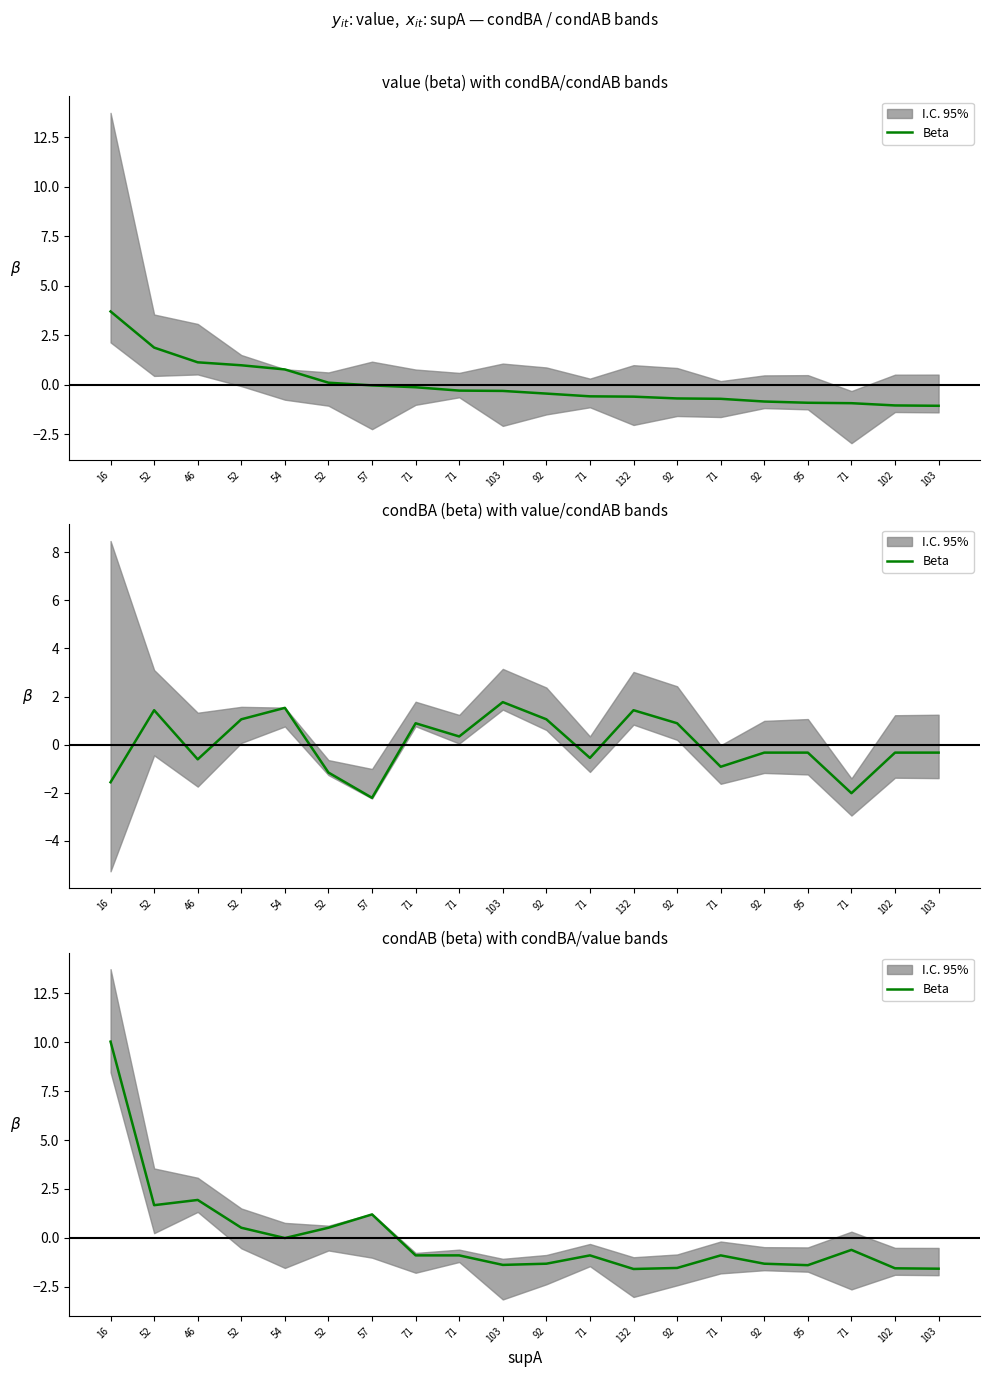

How many values are below zero?

14